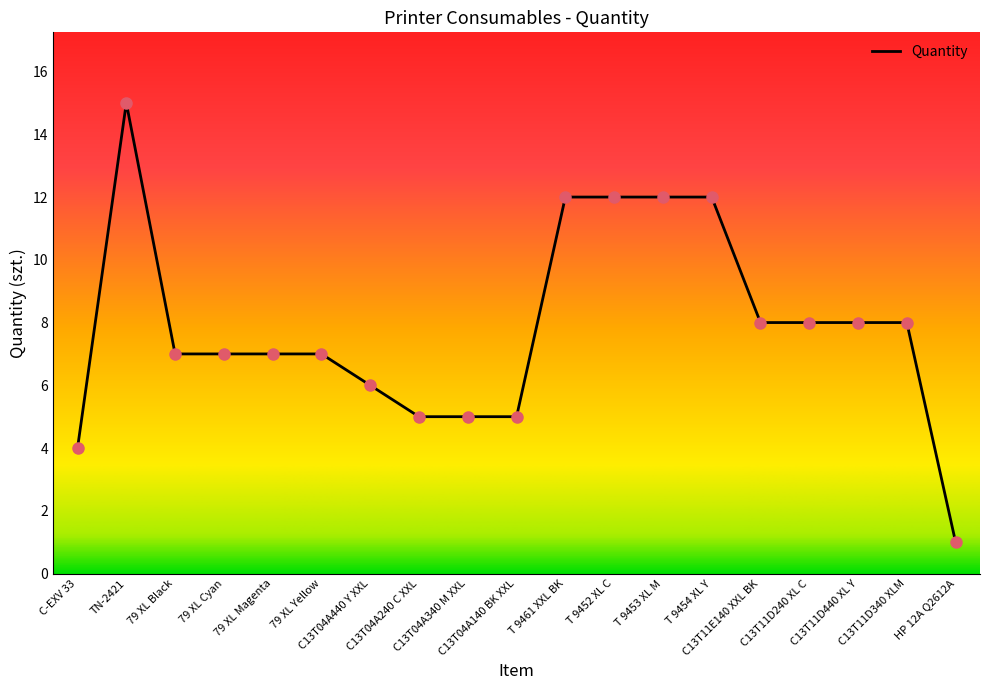

Between T 9454 XL Y and C-EXV 33, which is larger?

T 9454 XL Y